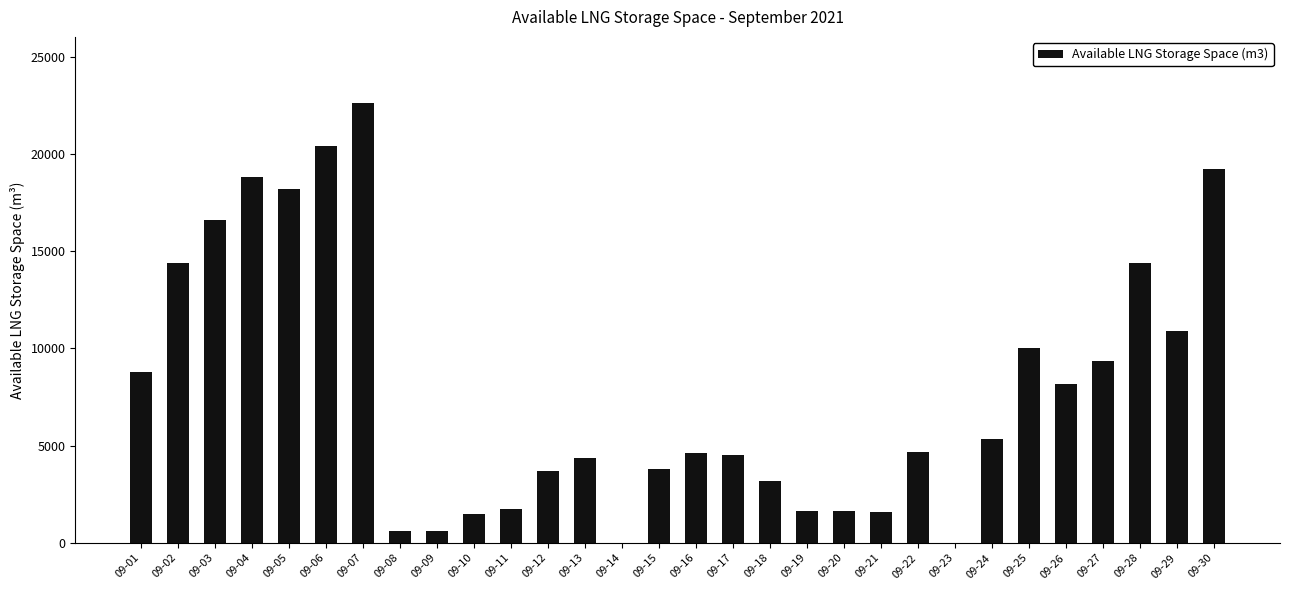

Are the bars horizontal?

No